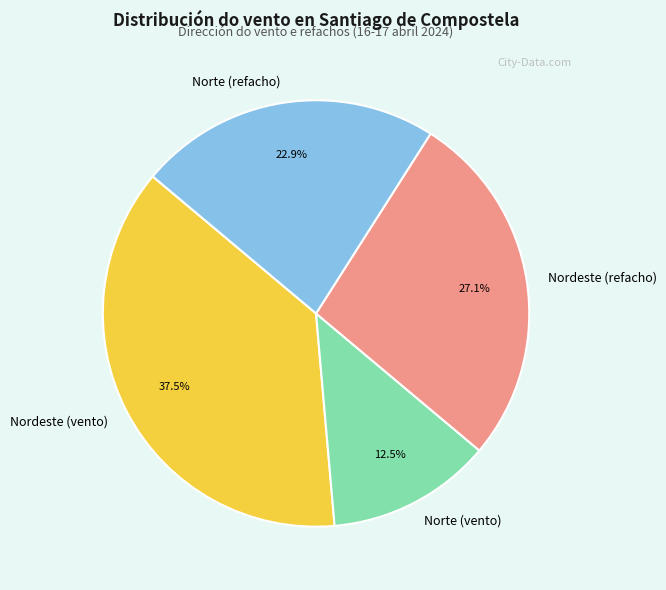

Is there any slice that represents more than half of the pie?

No